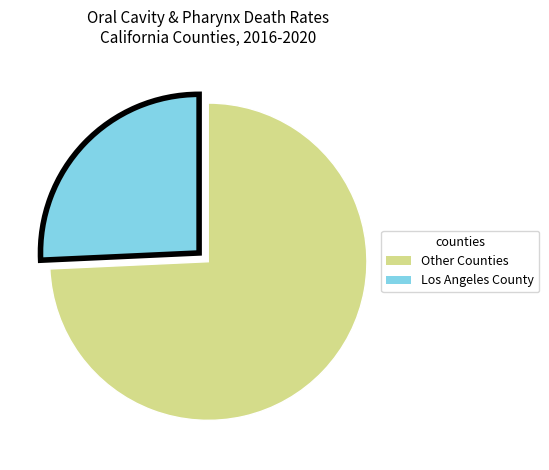

Is there any slice that represents more than half of the pie?

Yes